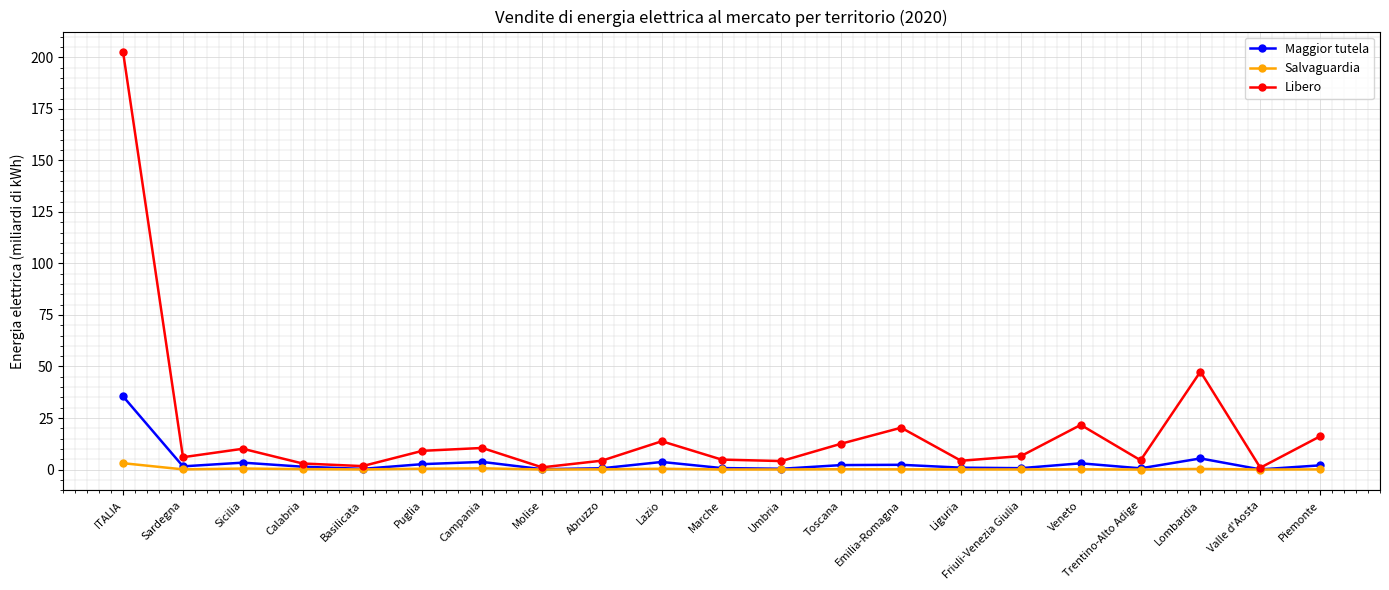

What is the greatest value displayed?

202.4